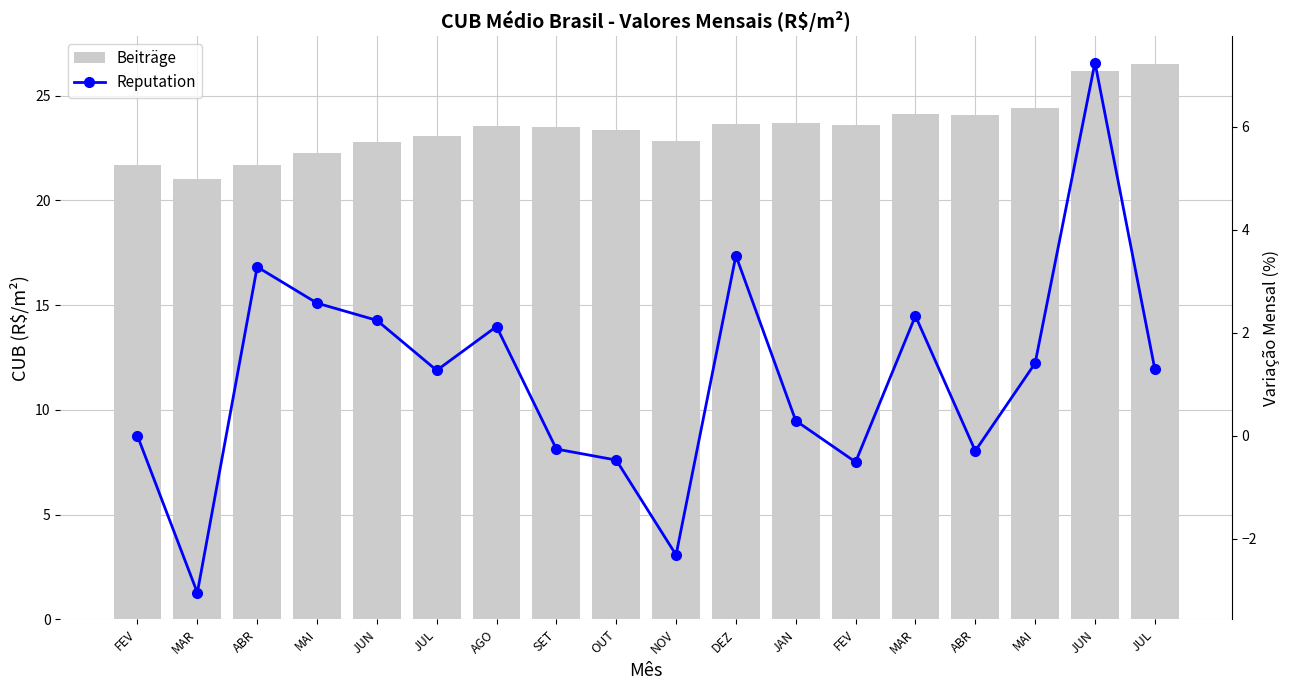

What is the total value across all series at FEV?

21.7